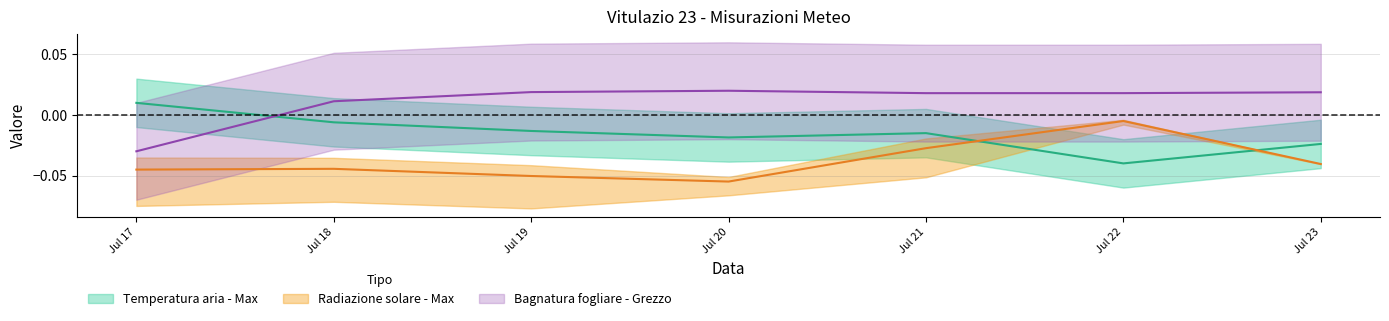

What is the total value across all series at Jul 17?

-0.1